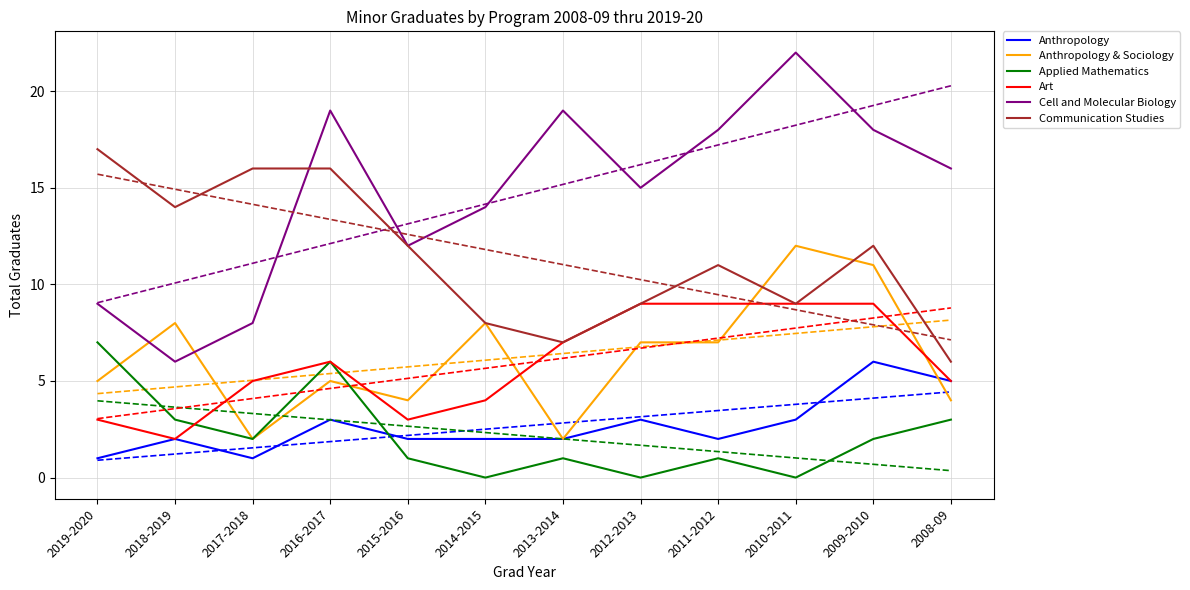

List the series in order of their peak value, lowest first.

Anthropology, Applied Mathematics, Art, Anthropology & Sociology, Communication Studies, Cell and Molecular Biology